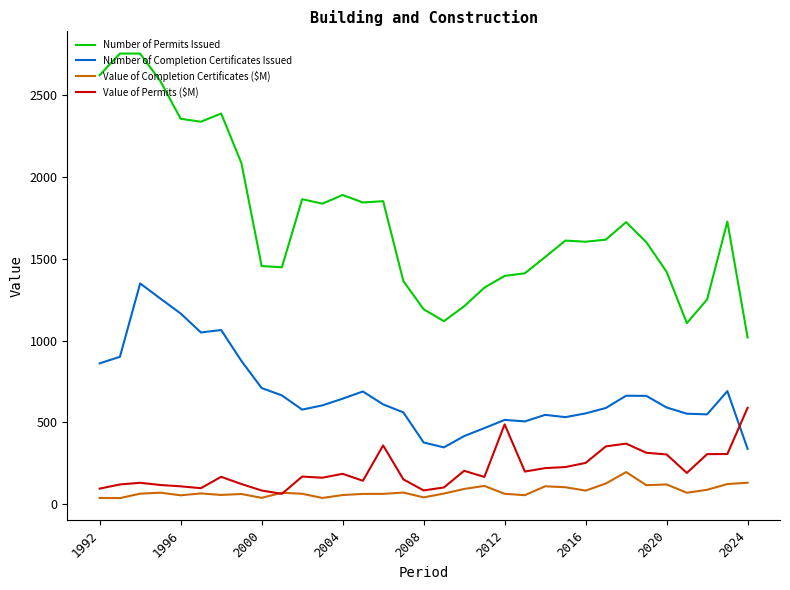

True or false: Number of Permits Issued and Value of Permits ($M) cross at least once.

False